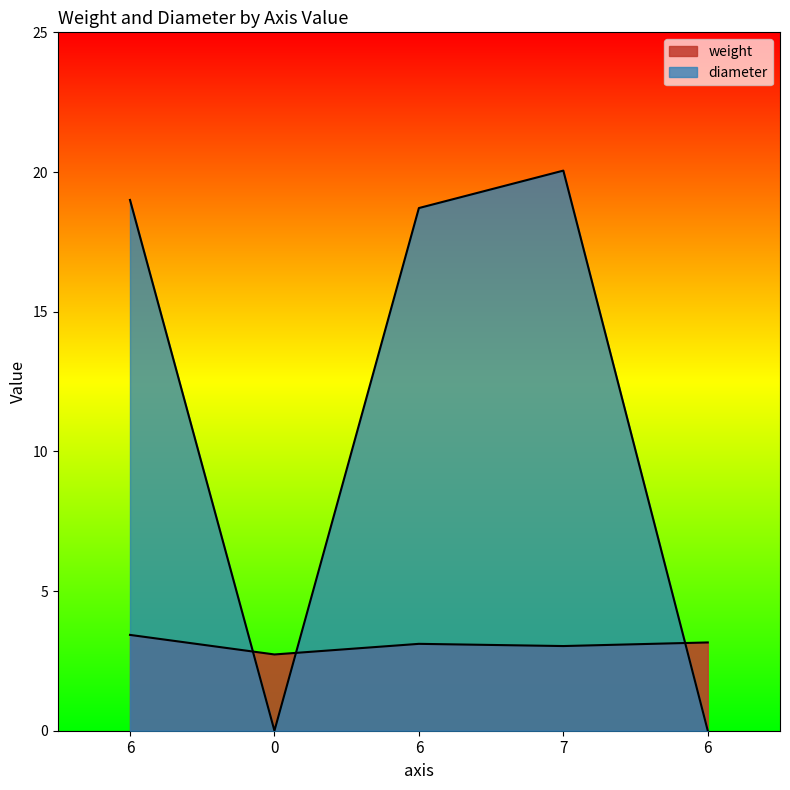

What is the label of the 3rd point from the left?

6